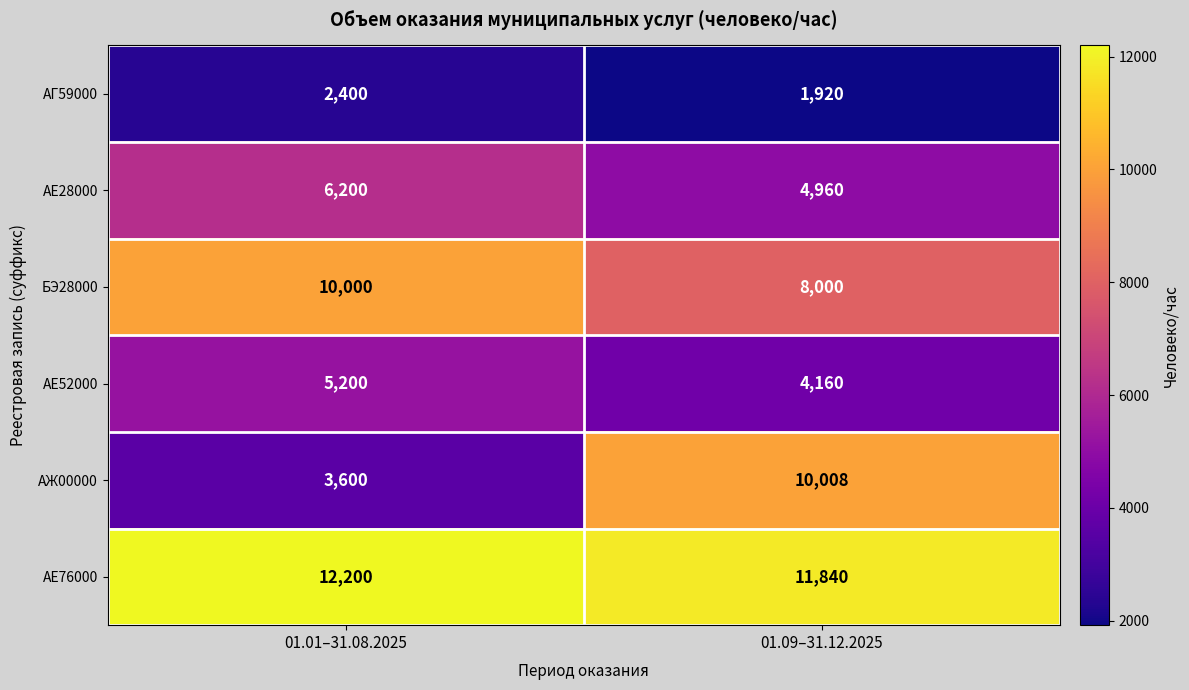

What is the spread (max minus min) of values at 01.09–31.12.2025?

9920